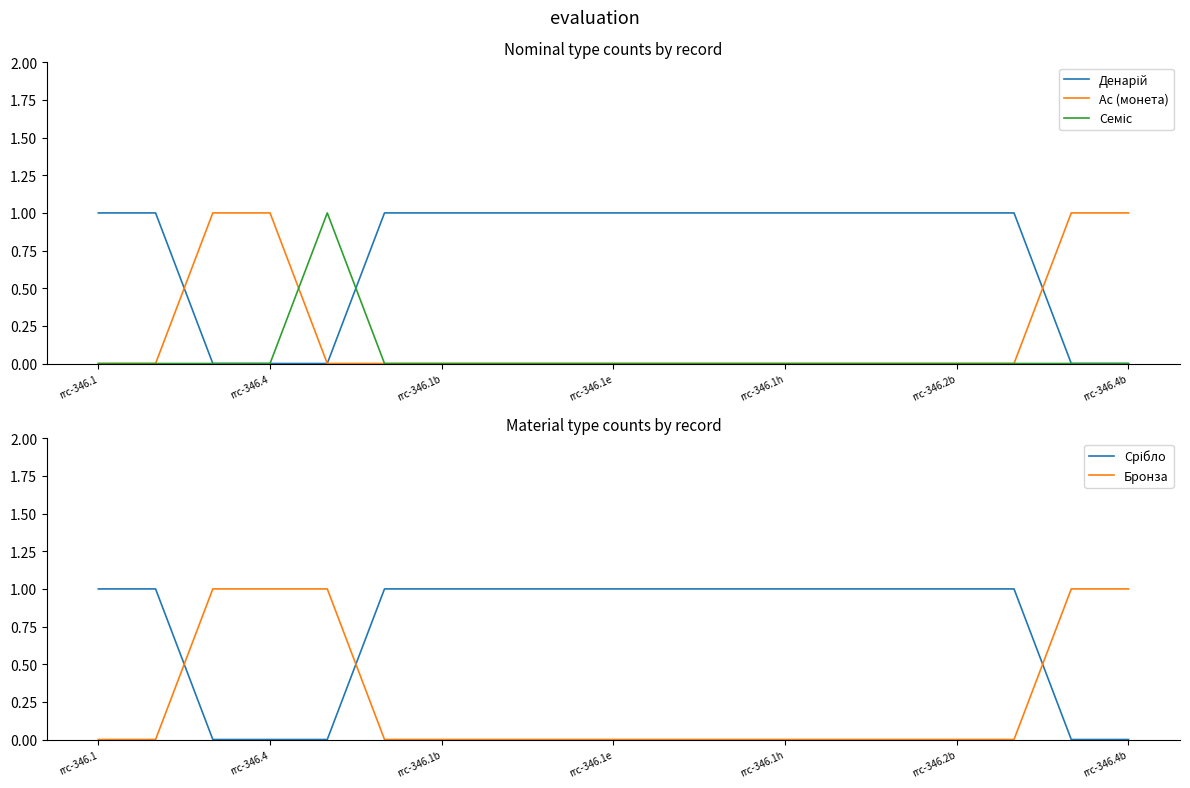

The value of Бронза at rrc-346.1e is 0. True or false?

True